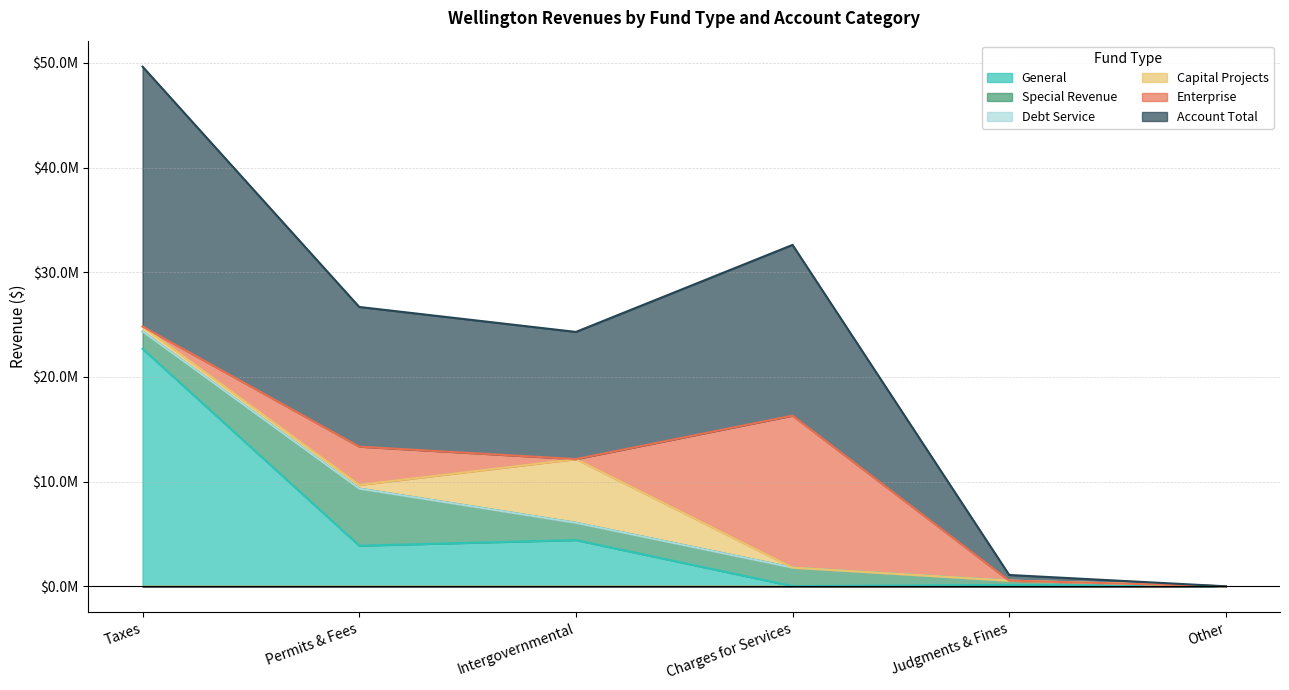

The Account Total series shows 13340416 at Permits & Fees. True or false?

True